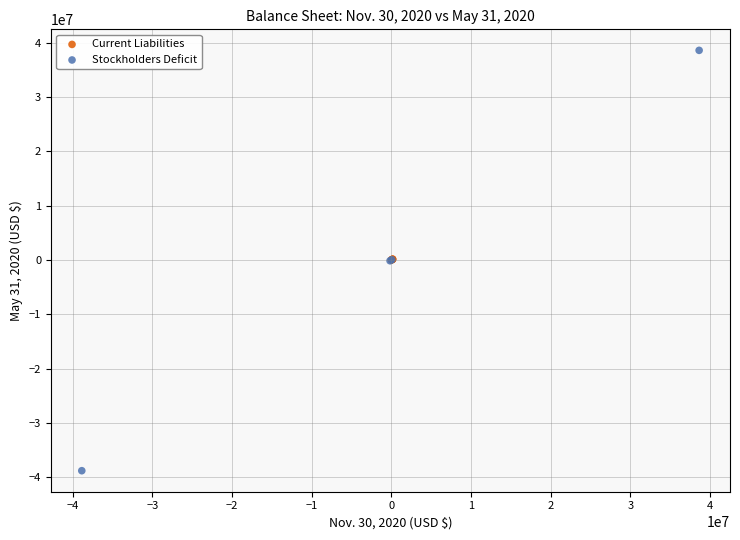

Which series contains the lowest Y value?

Stockholders Deficit